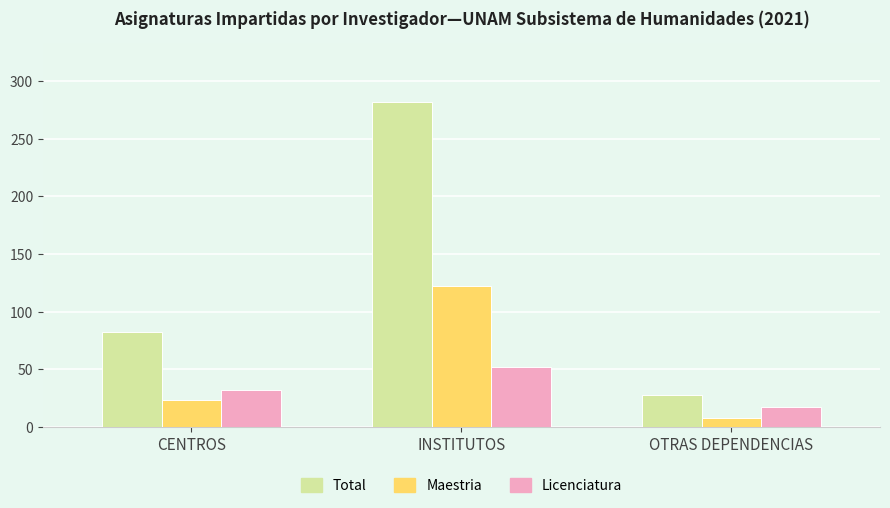

Is it true that Total equals 108 at CENTROS?

False